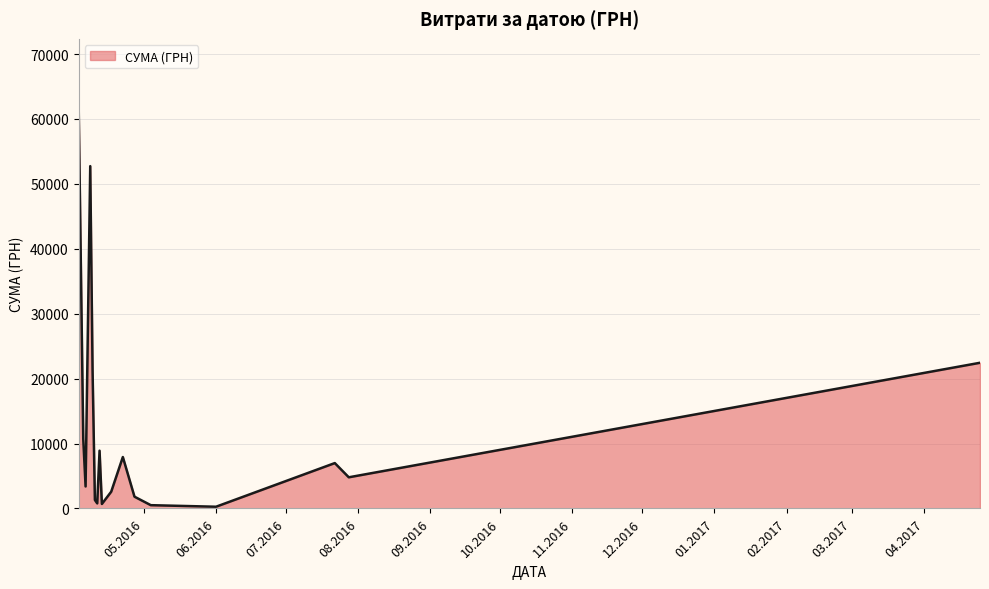

What is the greatest value displayed?

62906.0